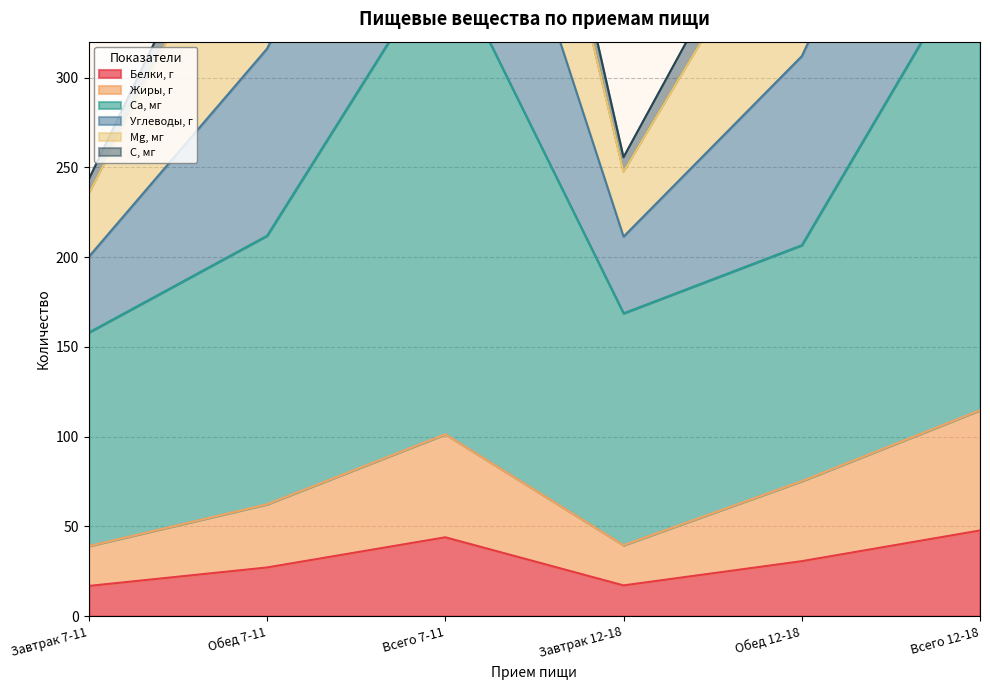

Which has a higher value, Всего 12-18 or Завтрак 12-18?

Всего 12-18